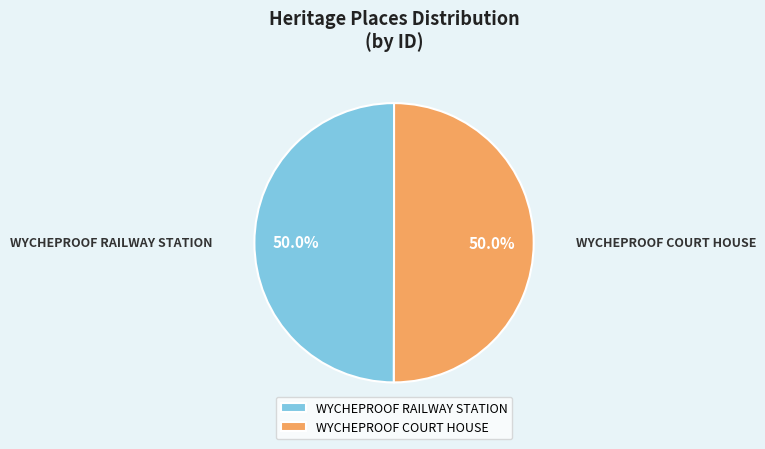

Combined, do WYCHEPROOF RAILWAY STATION and WYCHEPROOF COURT HOUSE account for over 50%?

Yes